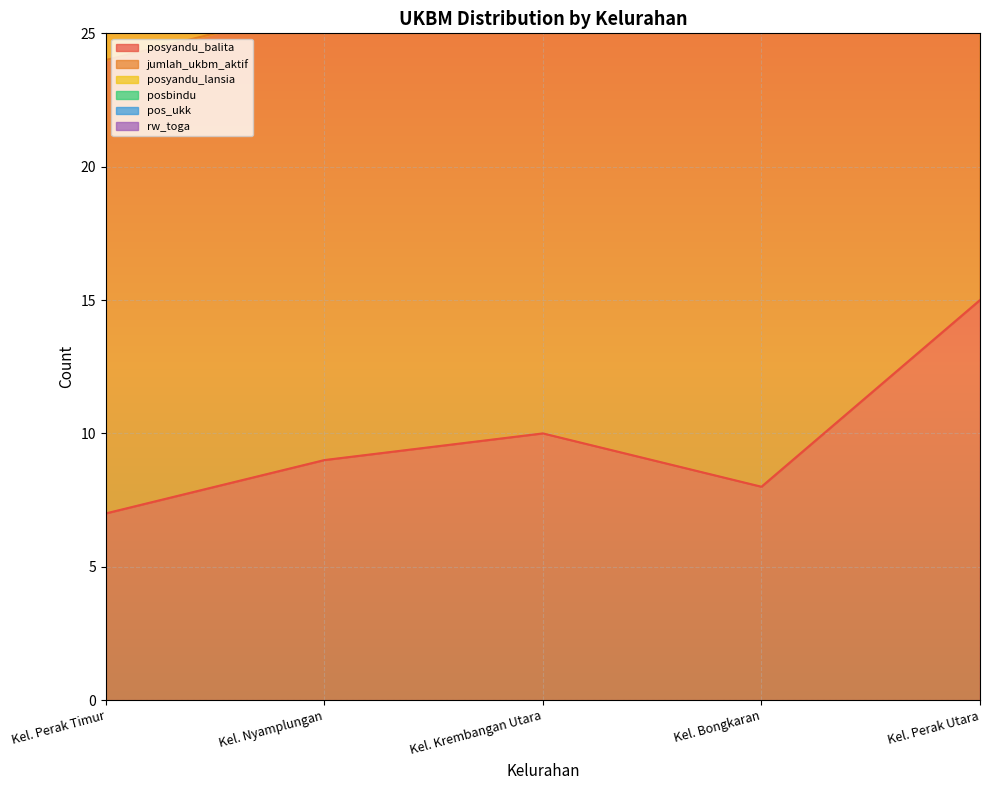

Between Kel. Bongkaran and Kel. Nyamplungan, which is larger?

Kel. Nyamplungan